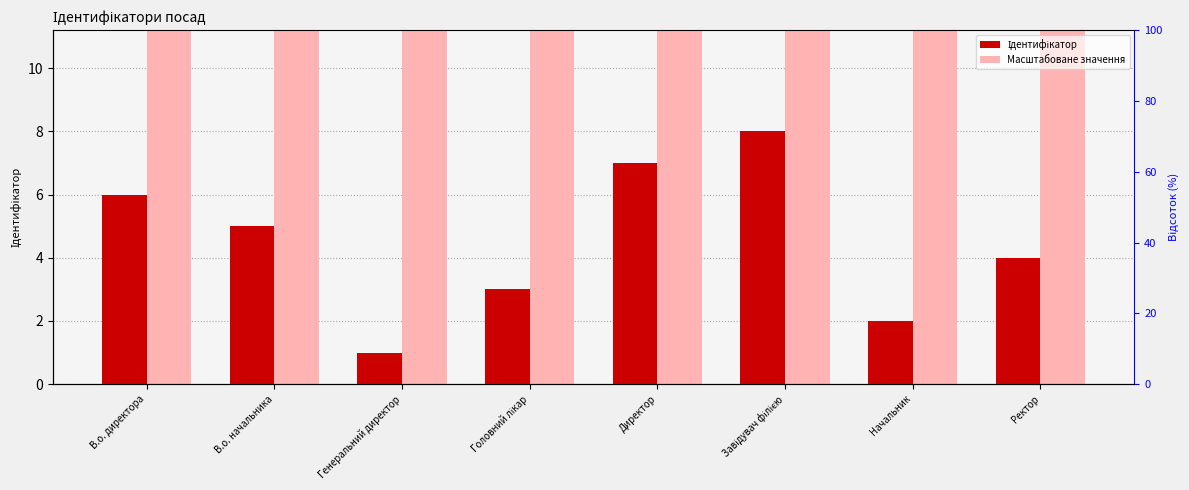

What position from the left is Генеральний директор?

3